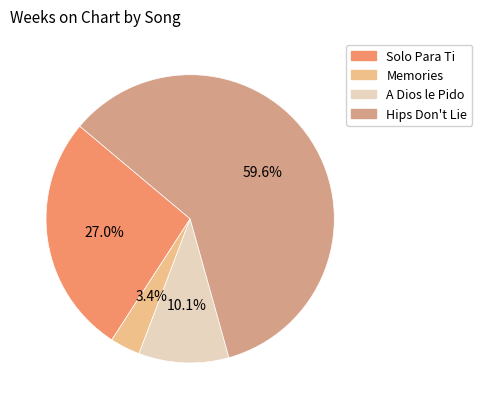

Do Solo Para Ti and Hips Don't Lie together represent more than half of the pie?

Yes